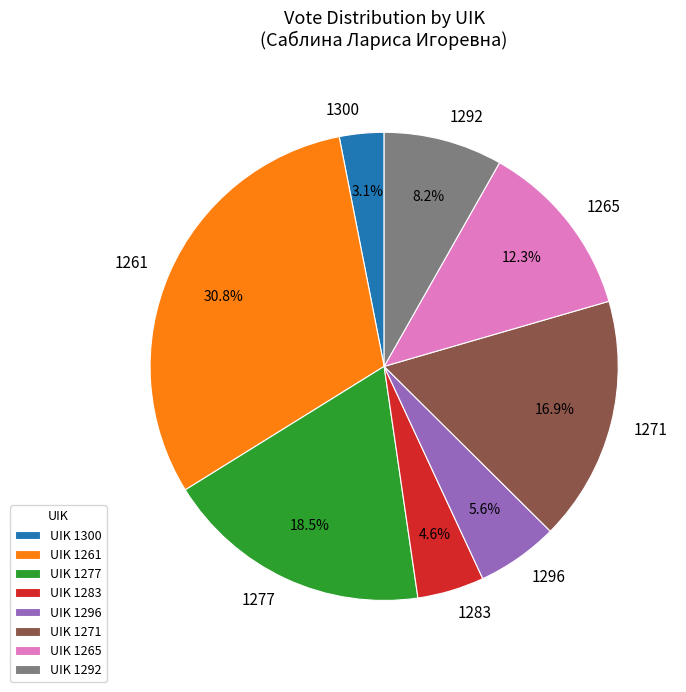

To the nearest percent, what is the difference between the largest and smallest slice percentages?

28%